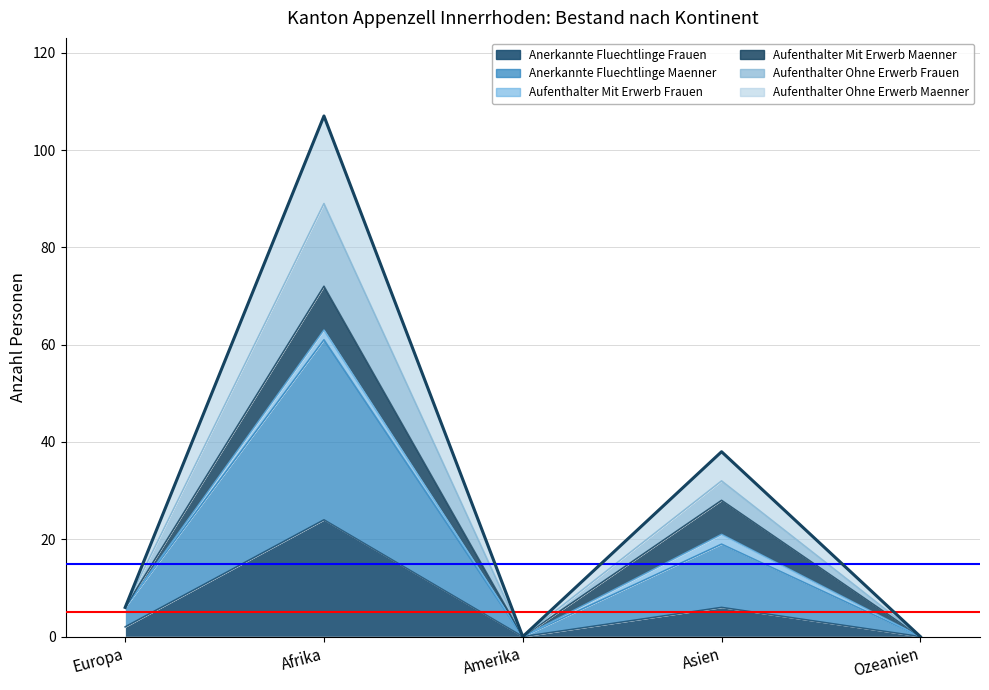

Which label corresponds to the smallest value in the chart?

Amerika